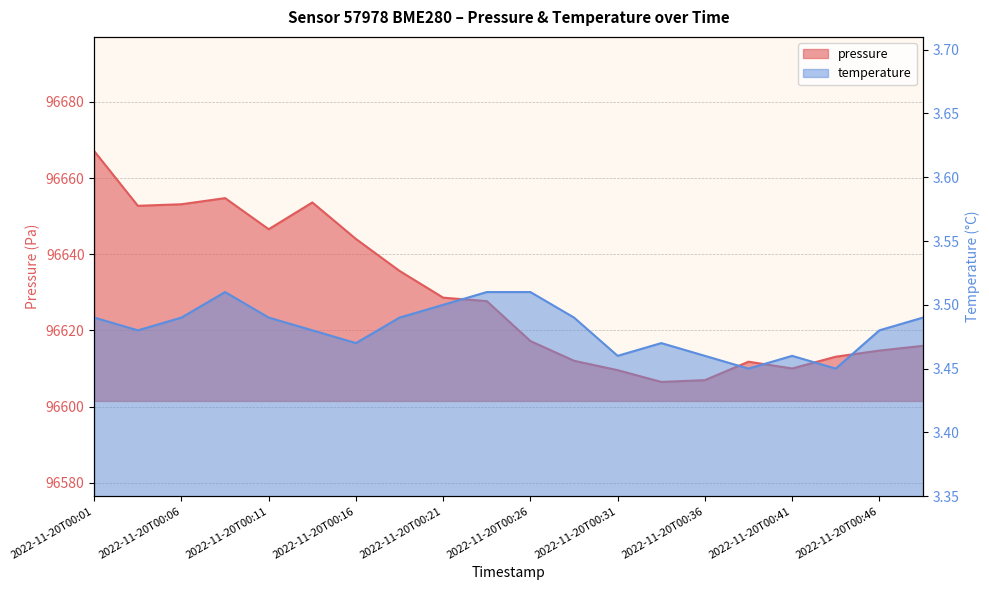

True or false: pressure has a value of 144661.2 at 2022-11-20T00:18.

False